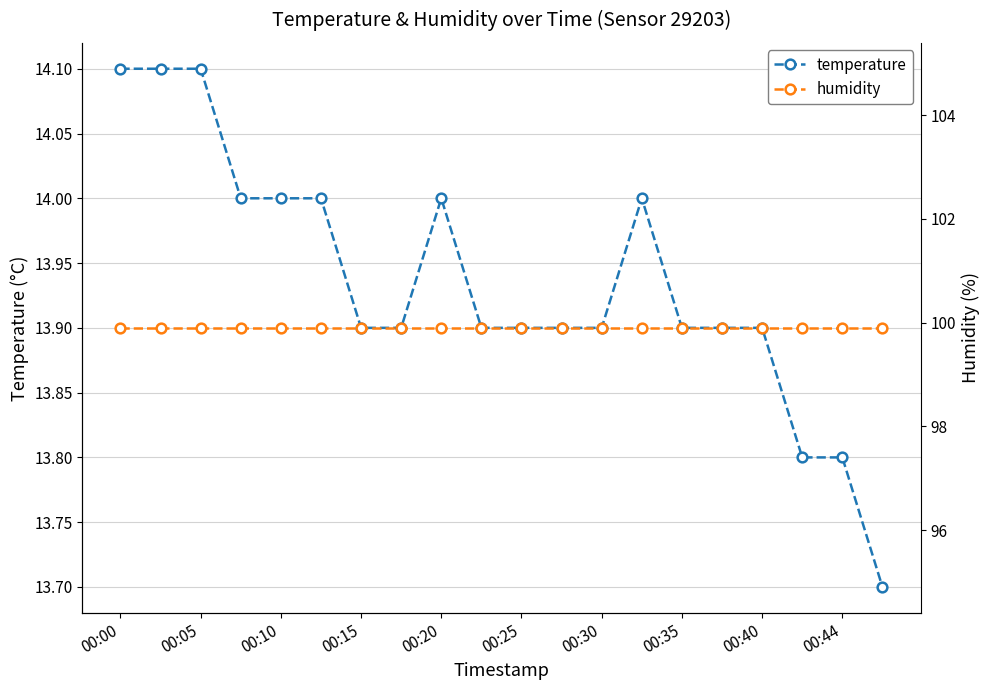

What is the lowest value of the temperature series?

13.7